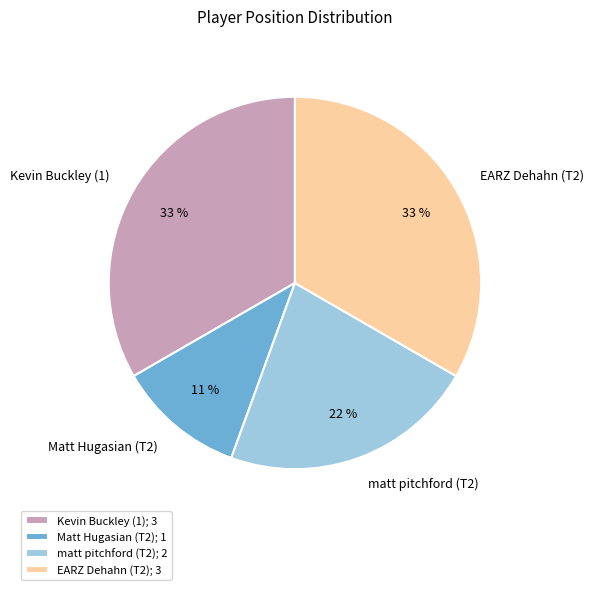

Is the sum of Kevin Buckley (1) and matt pitchford (T2) greater than half?

Yes